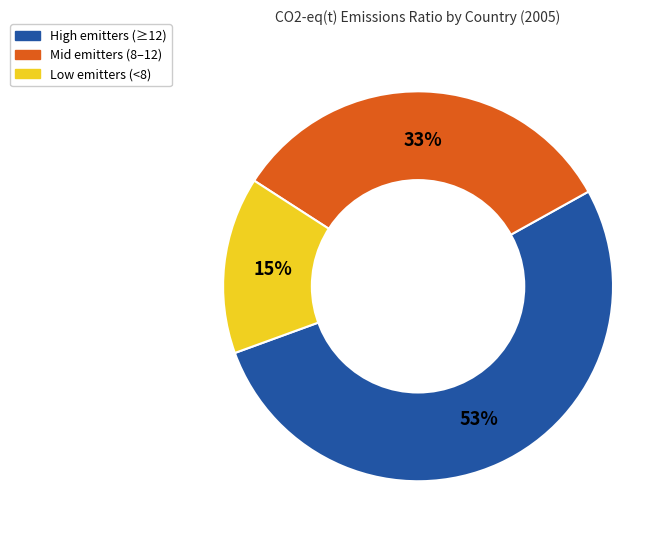

Does any single category account for the majority?

Yes